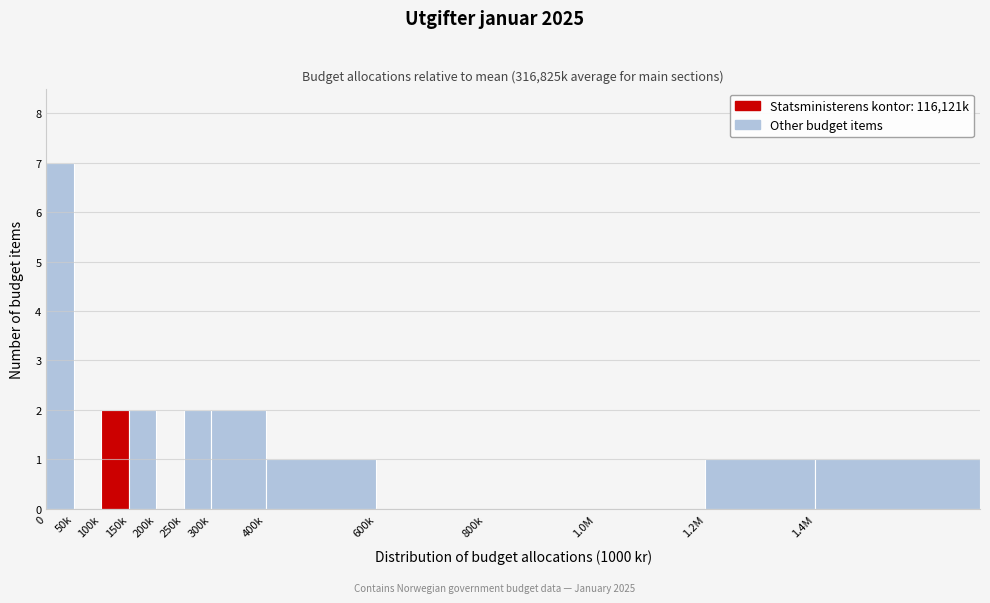

Reading left to right, what are all the values shown in this chart?

0=7	50k=0	100k=2	150k=2	200k=0	250k=2	300k=2	400k=1	600k=0	800k=0	1.0M=0	1.2M=1	1.4M=1